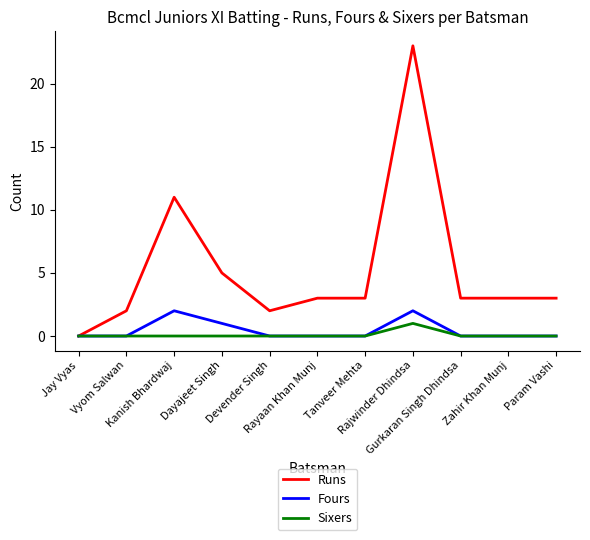

Which series has the largest range (max minus min)?

Runs